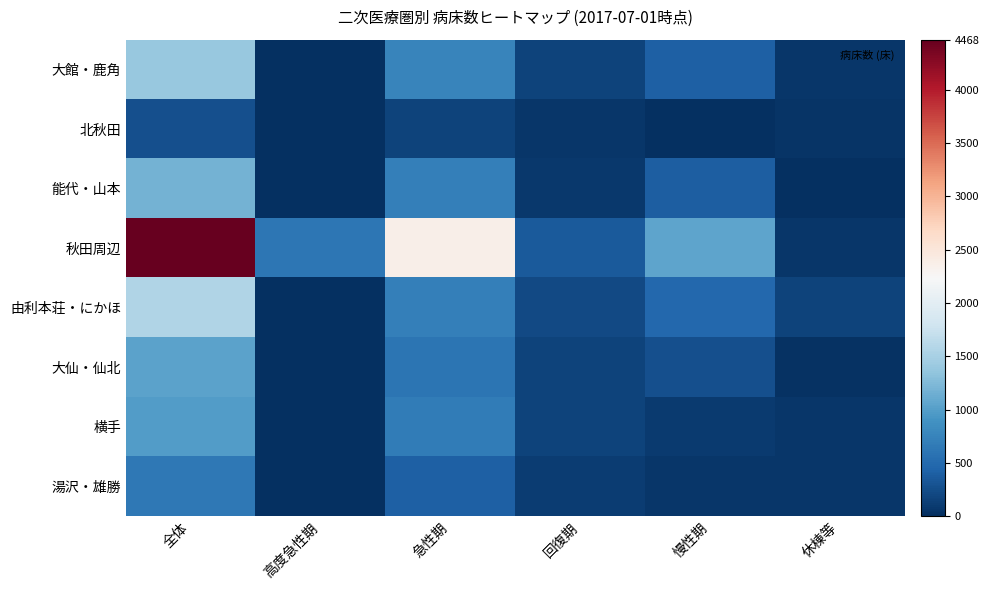

What is the maximum value shown in the chart?

4468